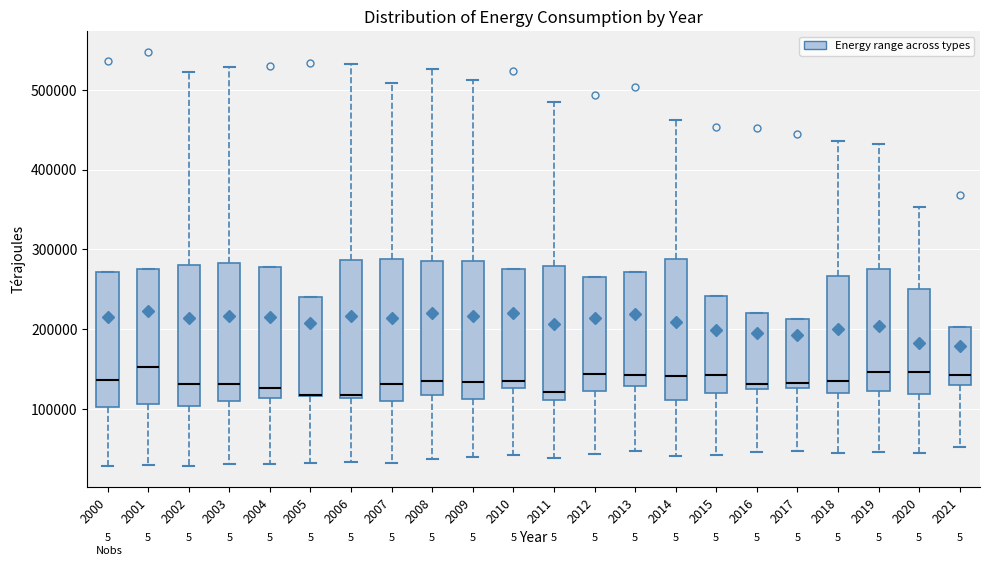

Where is the upper edge of the box at x = 2000 on the y-axis? The values are not printed on the chart, so give them approximately, as read against the axis.

270000